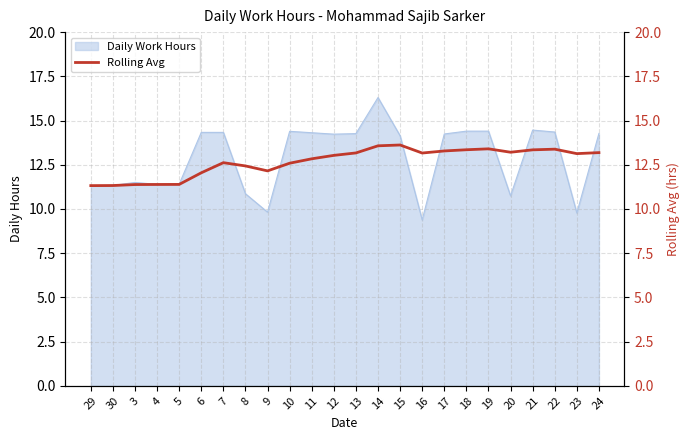

The chart shows a value of 22.6 at 21. True or false?

False